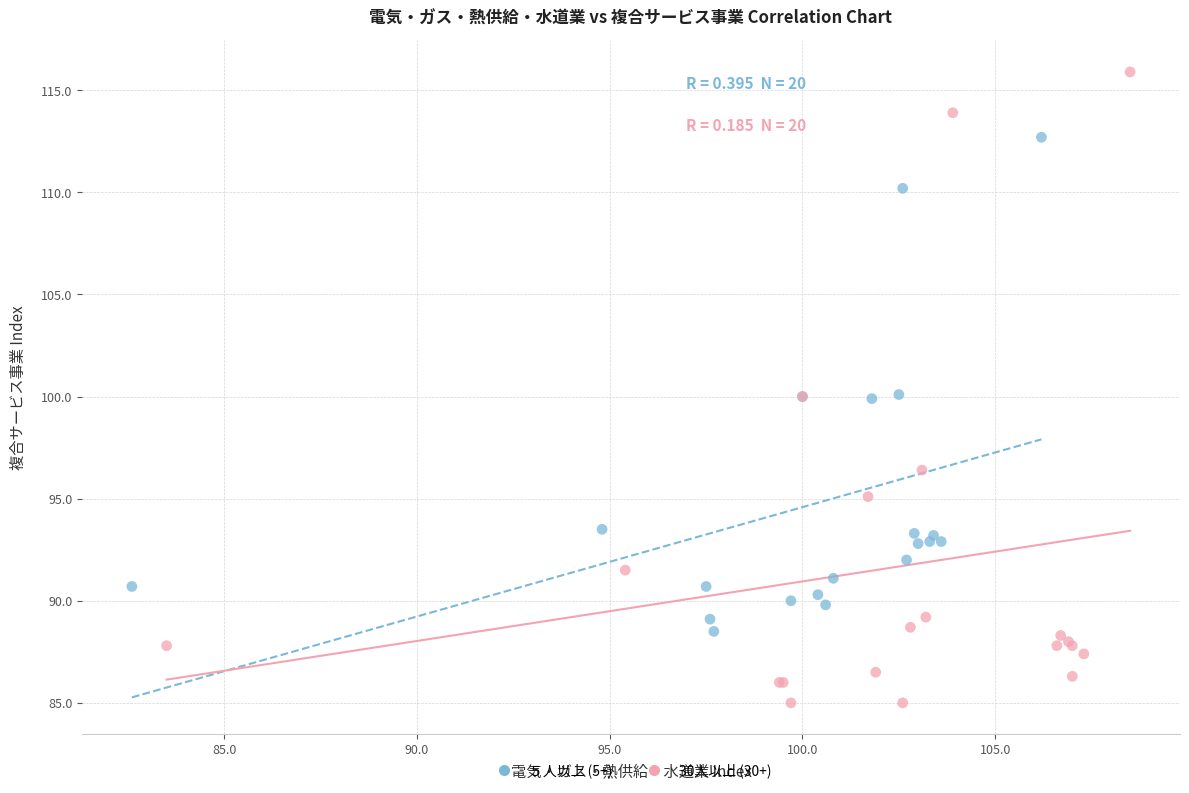

What are all the series names shown in the legend?

５人以上 (5+), 30人以上 (30+)